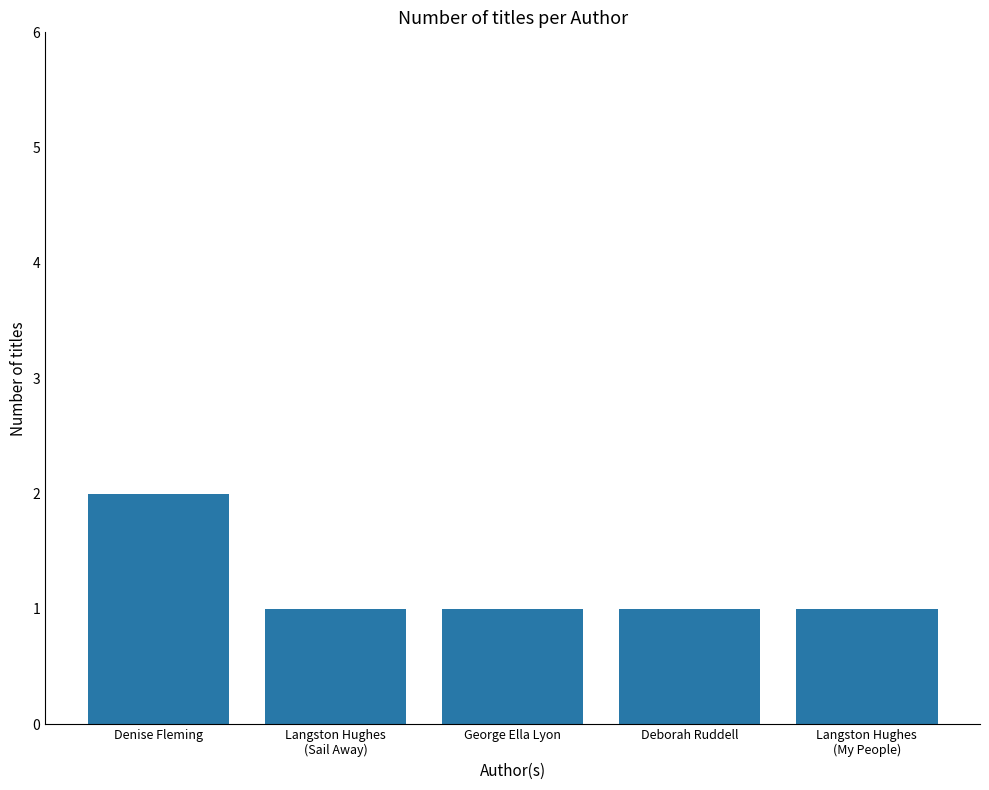

What value does the data have at Deborah Ruddell?

1